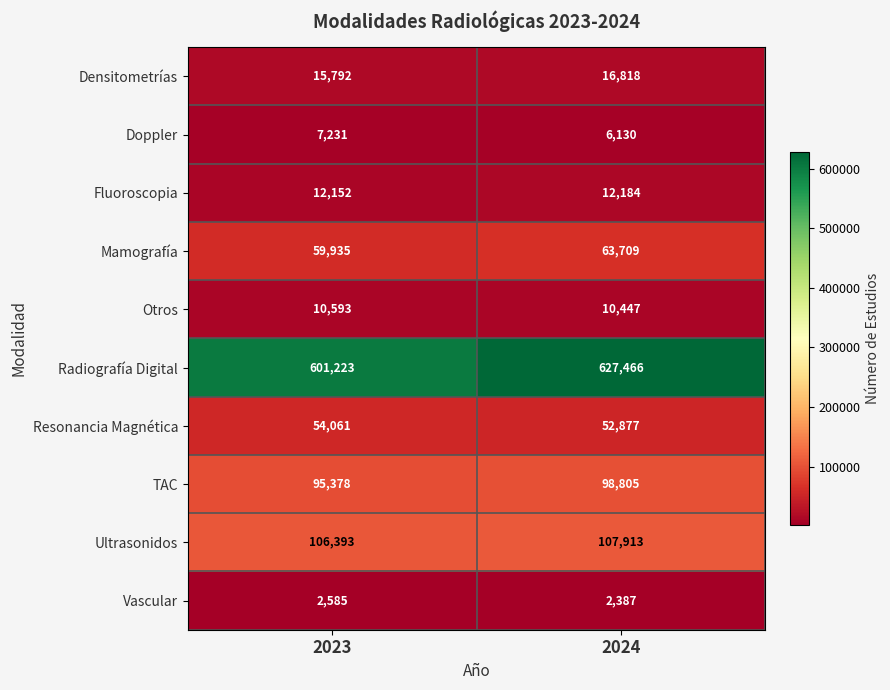

At which category does the chart reach its minimum across all series?

2024